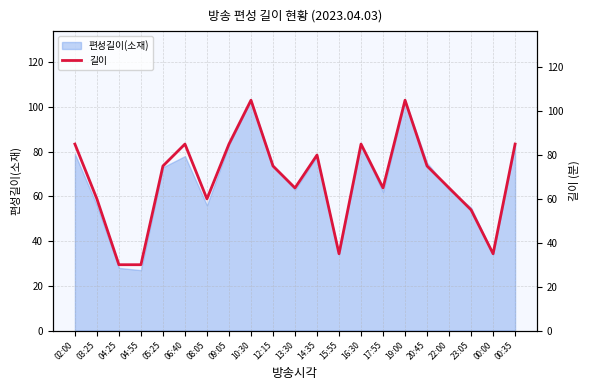

Where is the data nearest to the value 67?

13:30